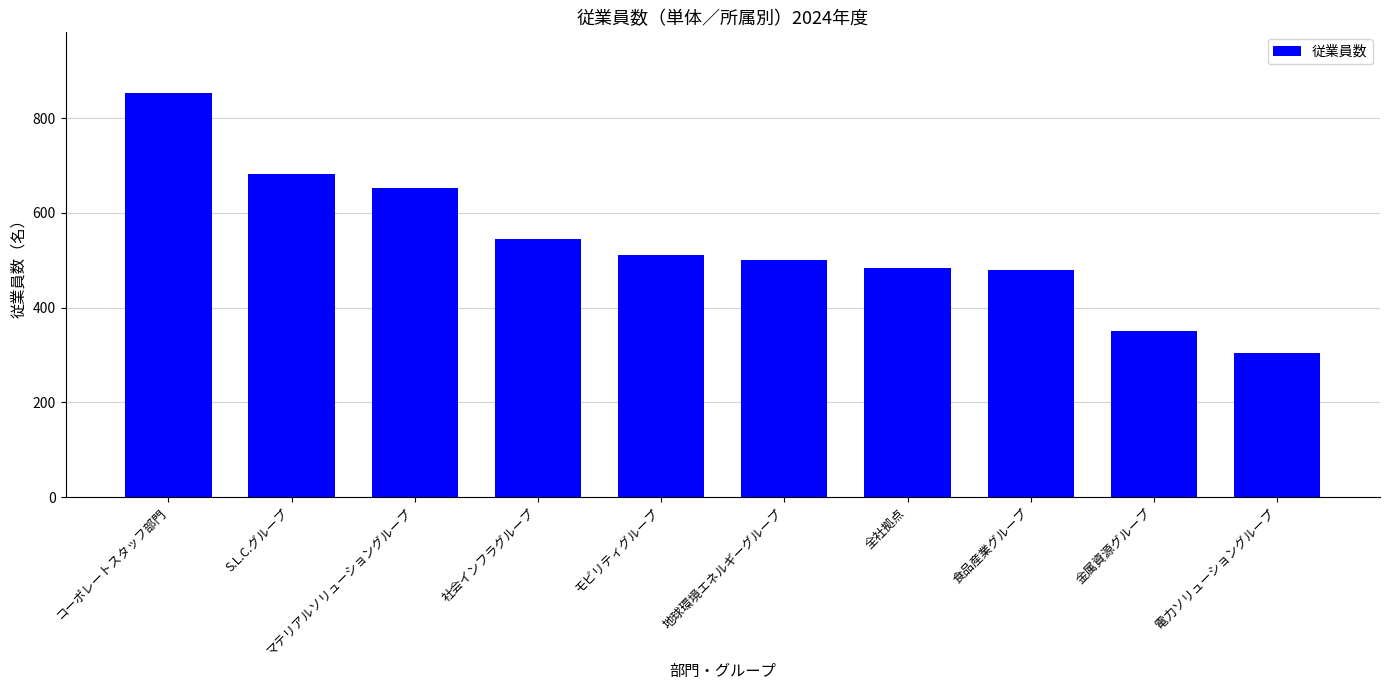

What is the average value?

536